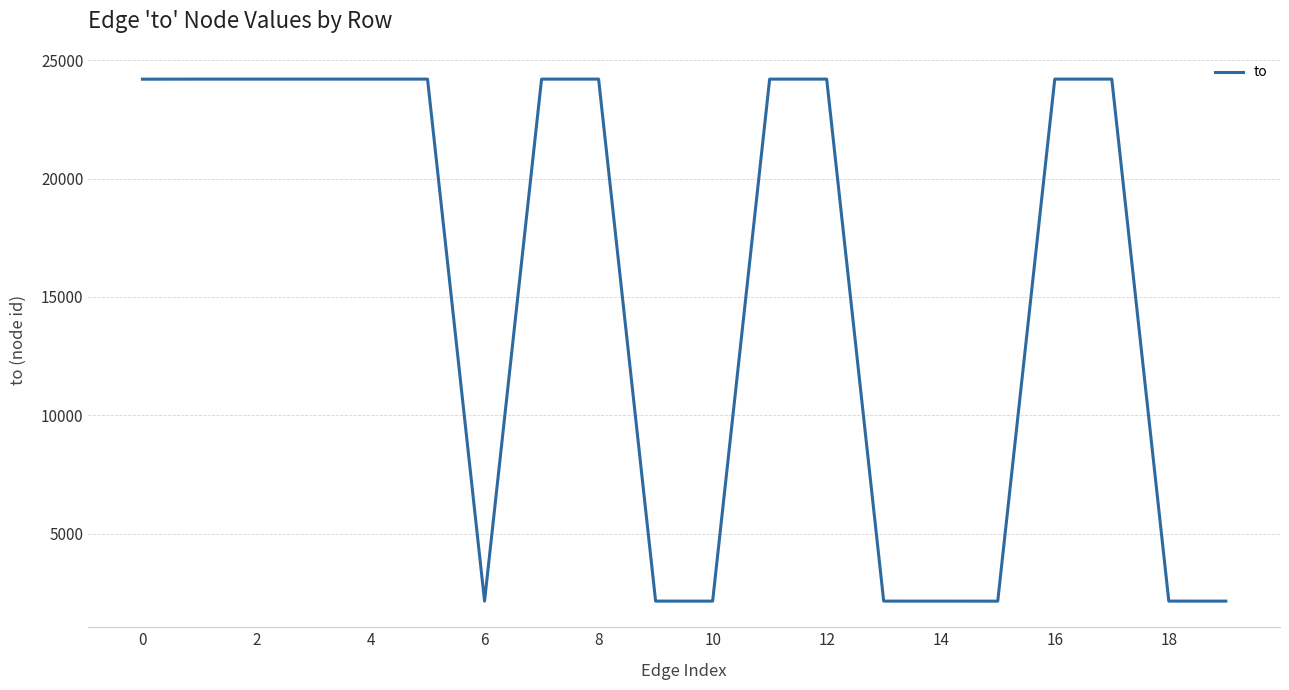

What is the difference between the maximum and minimum values?

22033